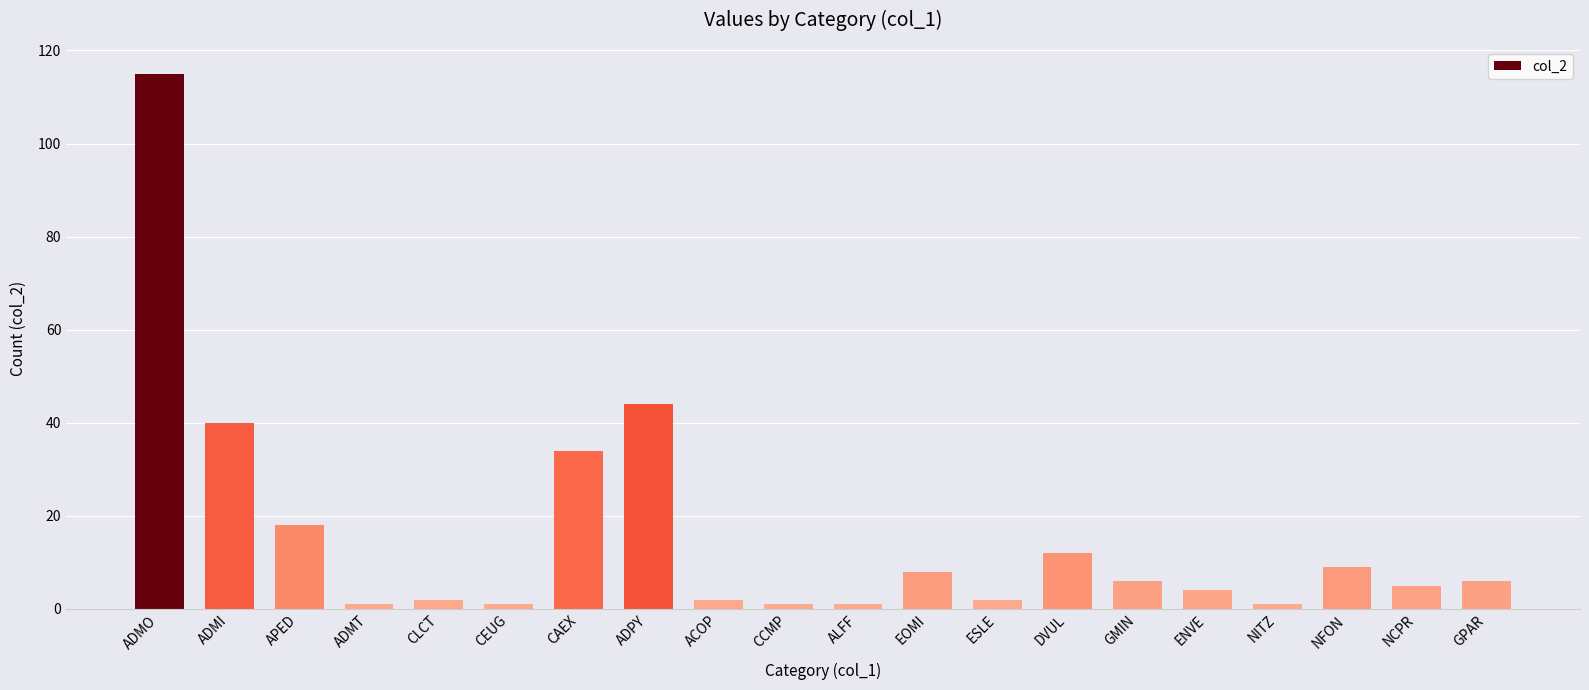

What is the average value?

16